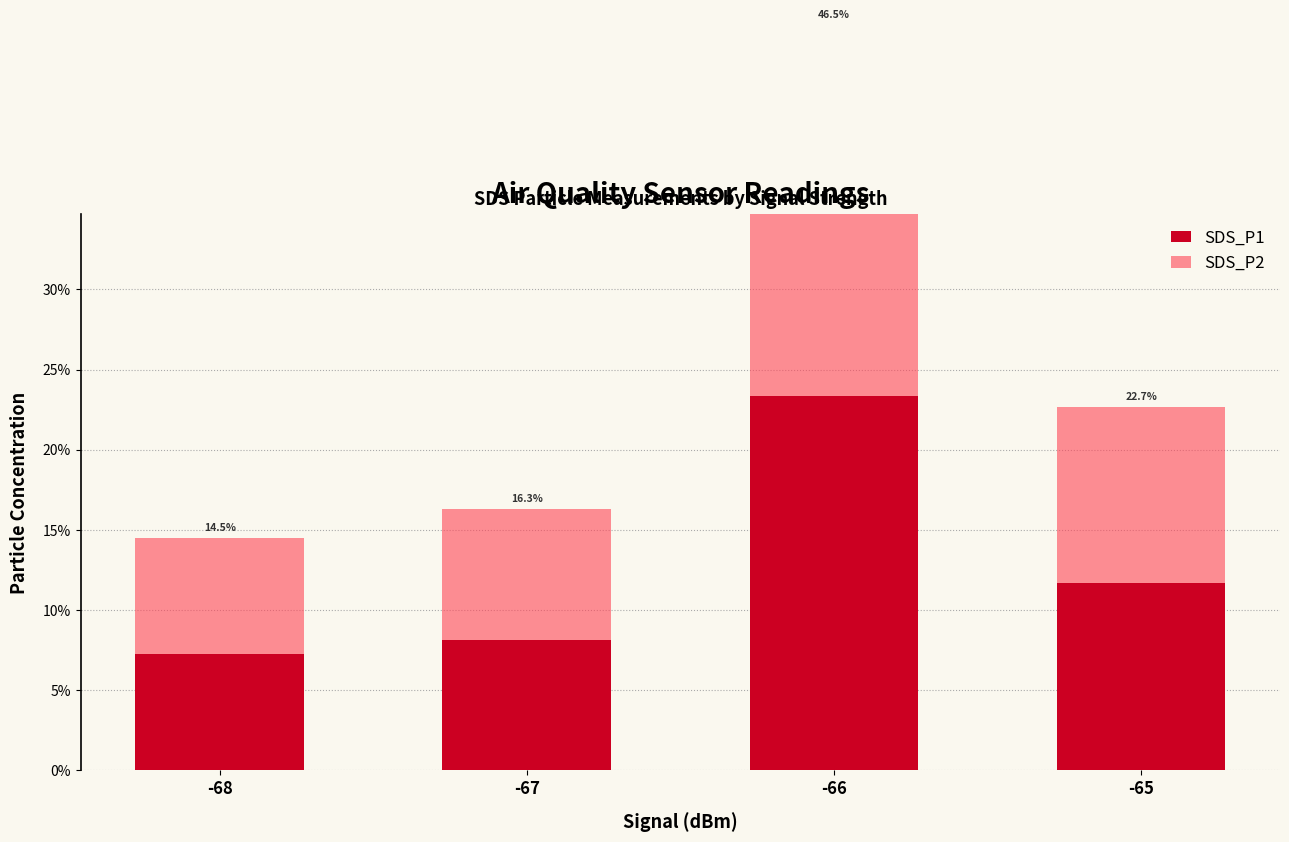

At which category is the sum across all series the highest?

-66